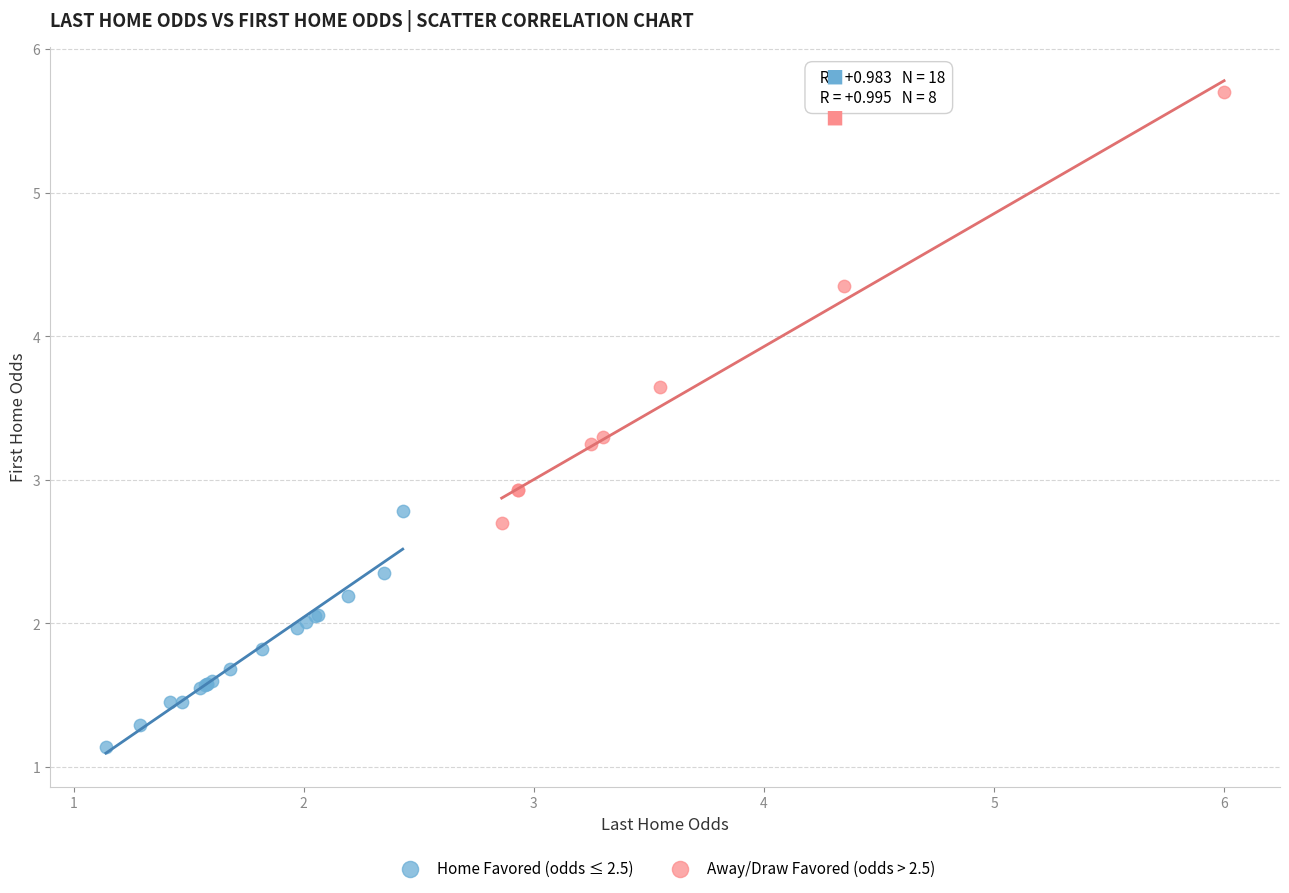

Which series reaches the maximum Y coordinate?

Away/Draw Favored (odds > 2.5)